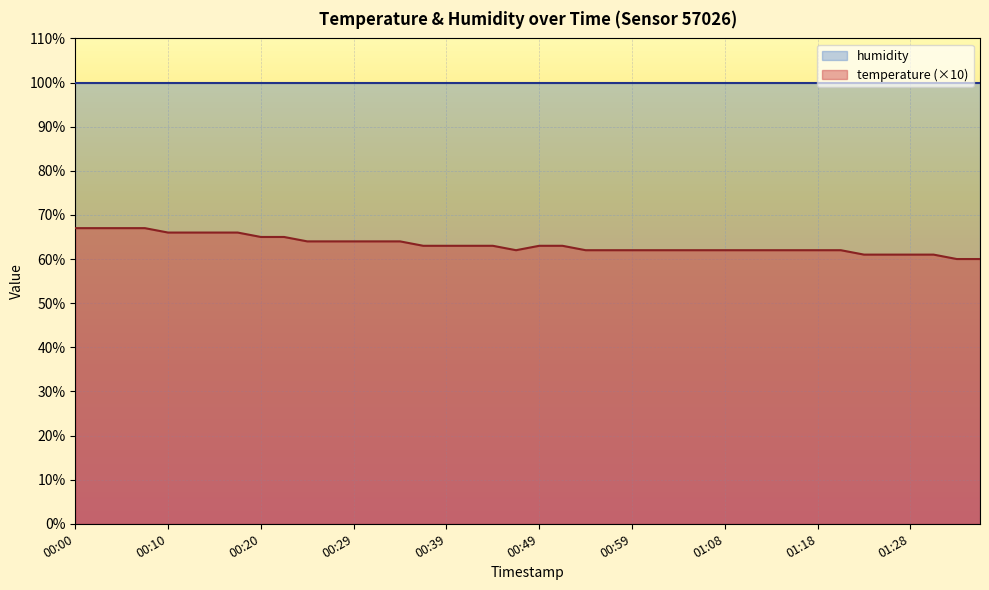

How many values are between 62 and 65?

26